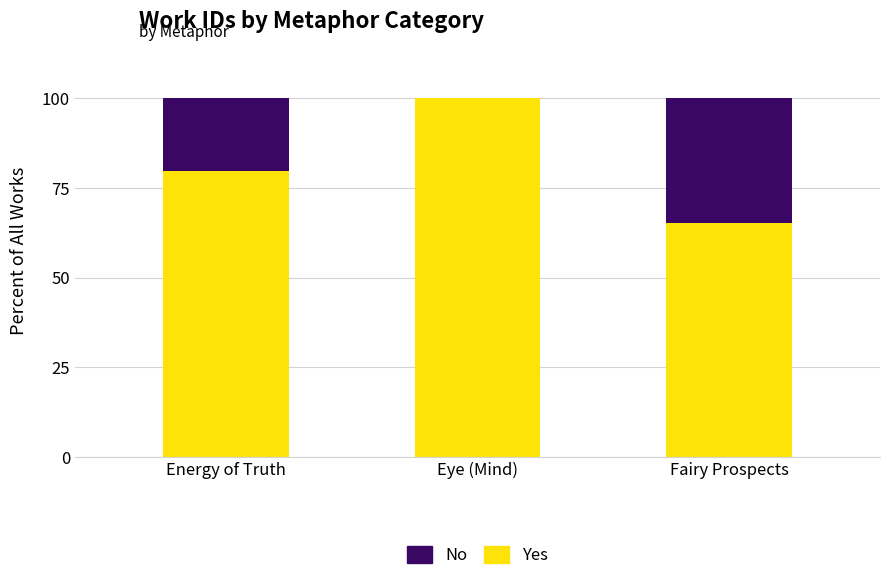

What is the maximum value for Yes?

100.0